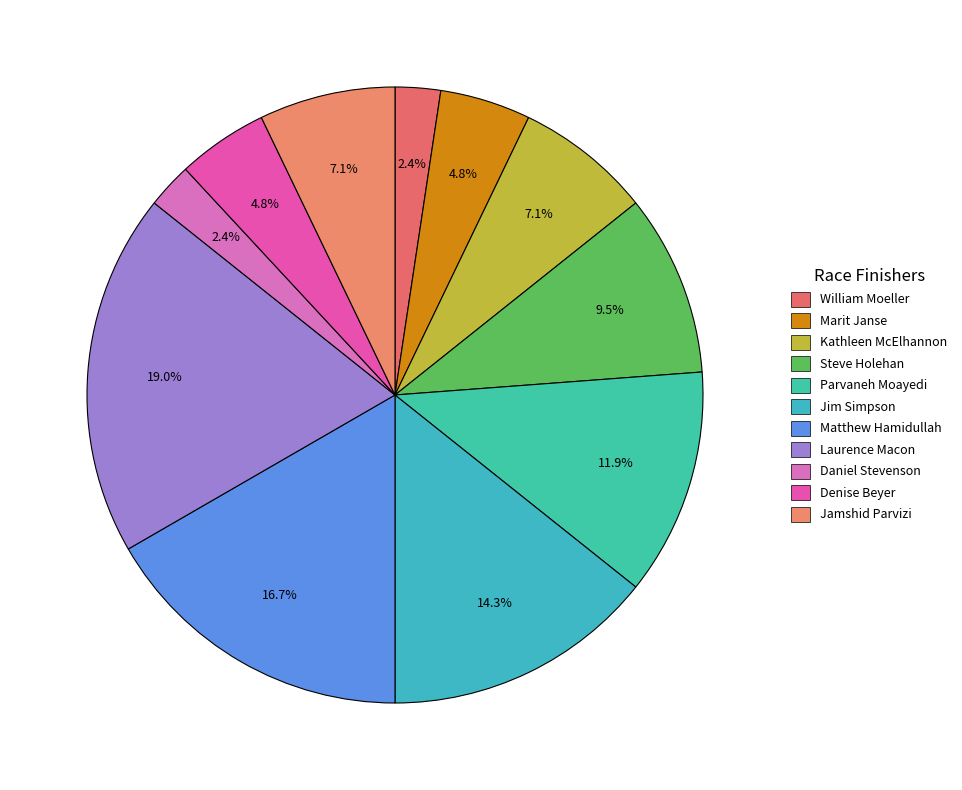

Is it true that Marit Janse is 11% of the pie?

False